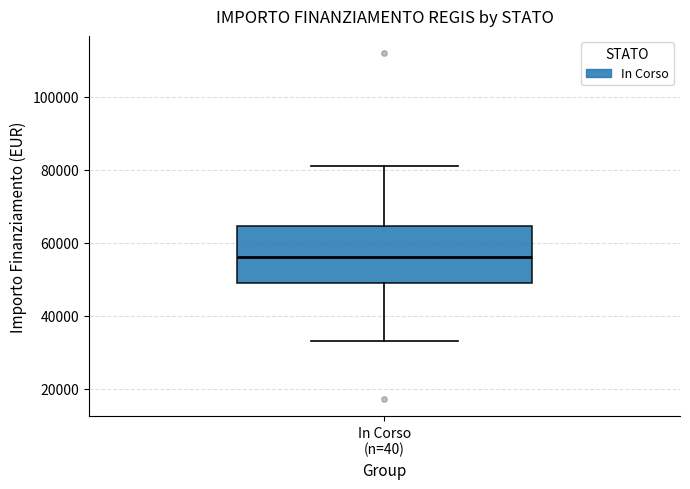

Where does the lower whisker of the box for In Corso (n=40) end on the y-axis? The values are not printed on the chart, so give them approximately, as read against the axis.

32000